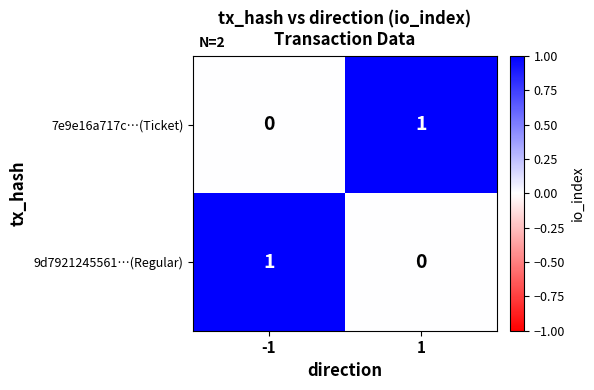

Rank the categories by 9d7921245561…(Regular) value from highest to lowest.

-1, 1